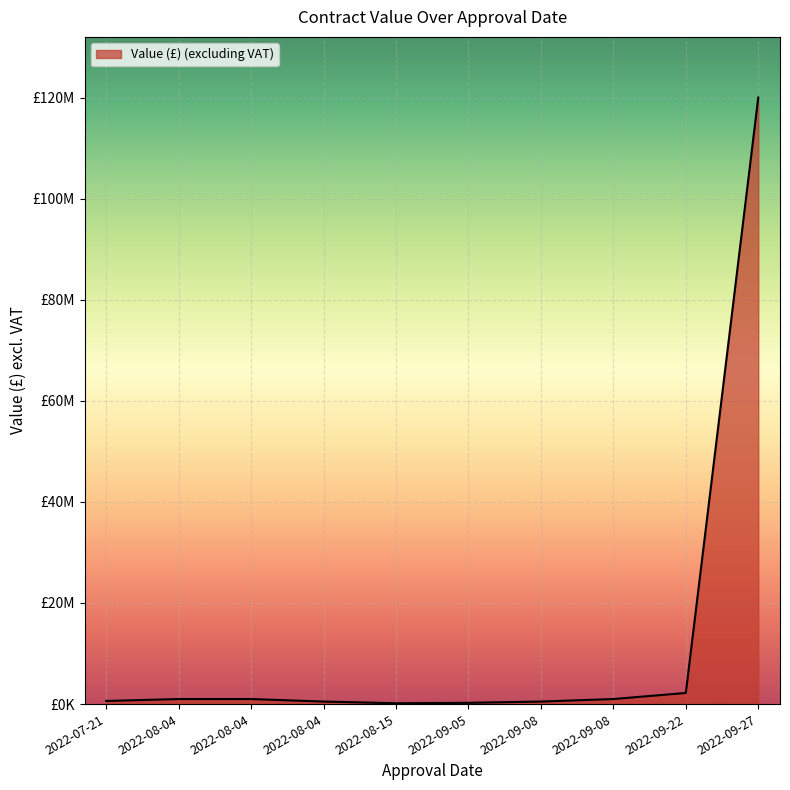

What is the approximate value at 2022-07-21, to the nearest 10?

615000